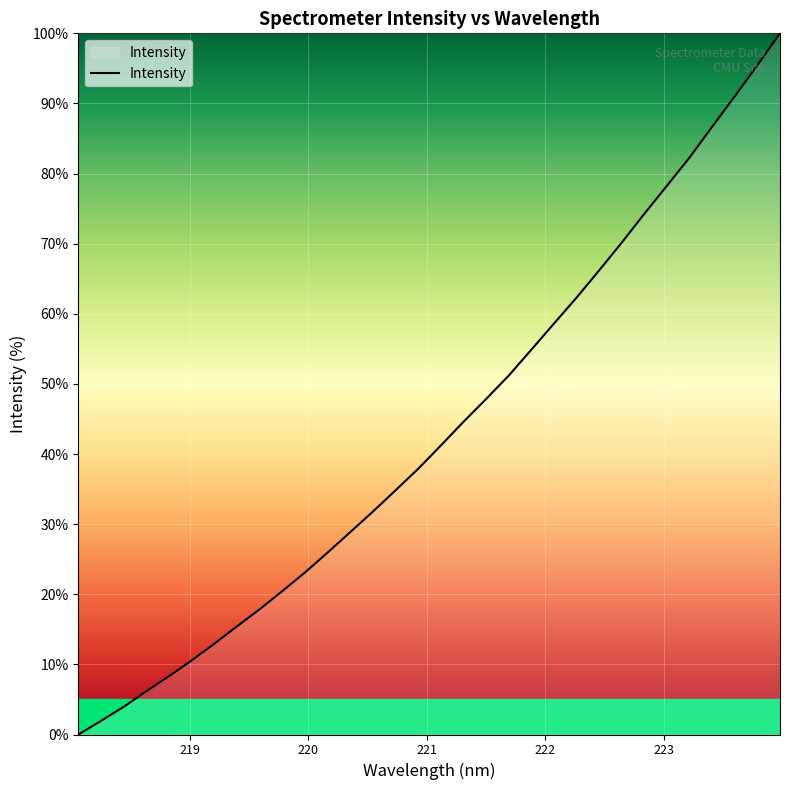

What is the greatest value displayed?

100.0